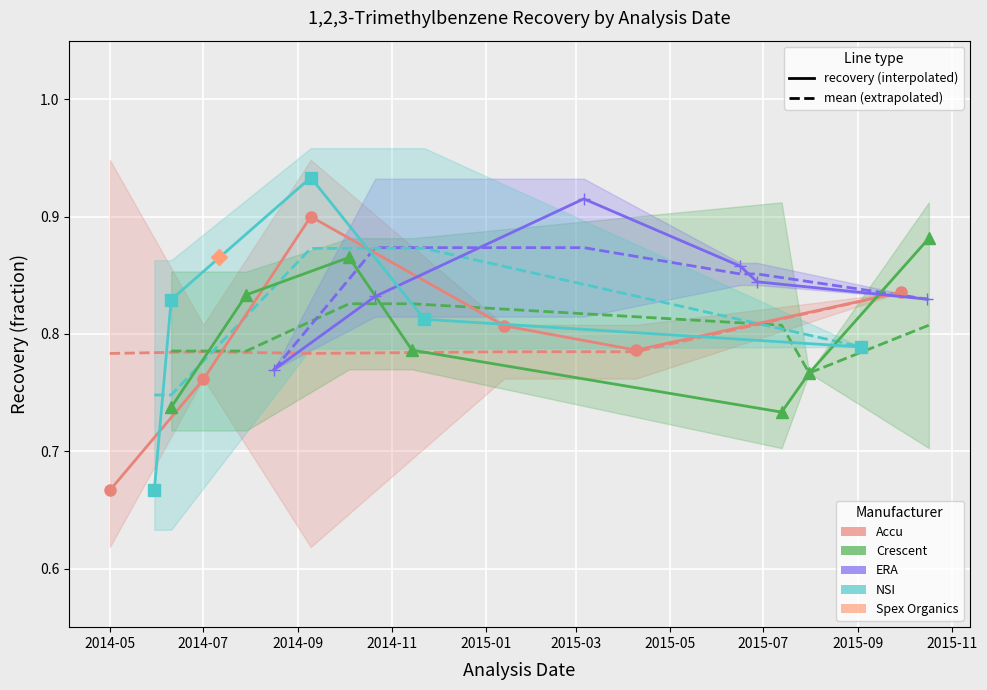

Between 2015-09-29 and 2014-07-29, which is larger?

2015-09-29